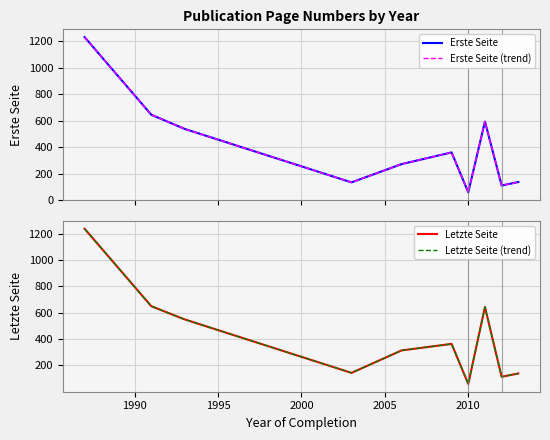

What are all the series names shown in the legend?

Erste Seite, Erste Seite (trend), Letzte Seite, Letzte Seite (trend)